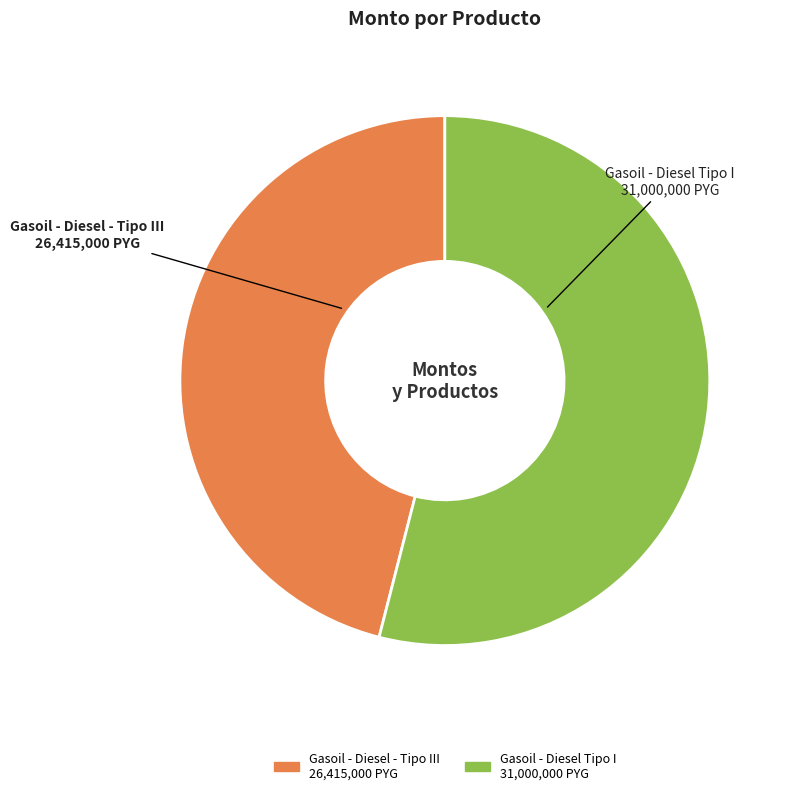

The Gasoil - Diesel Tipo I slice represents 54% of the pie. True or false?

True